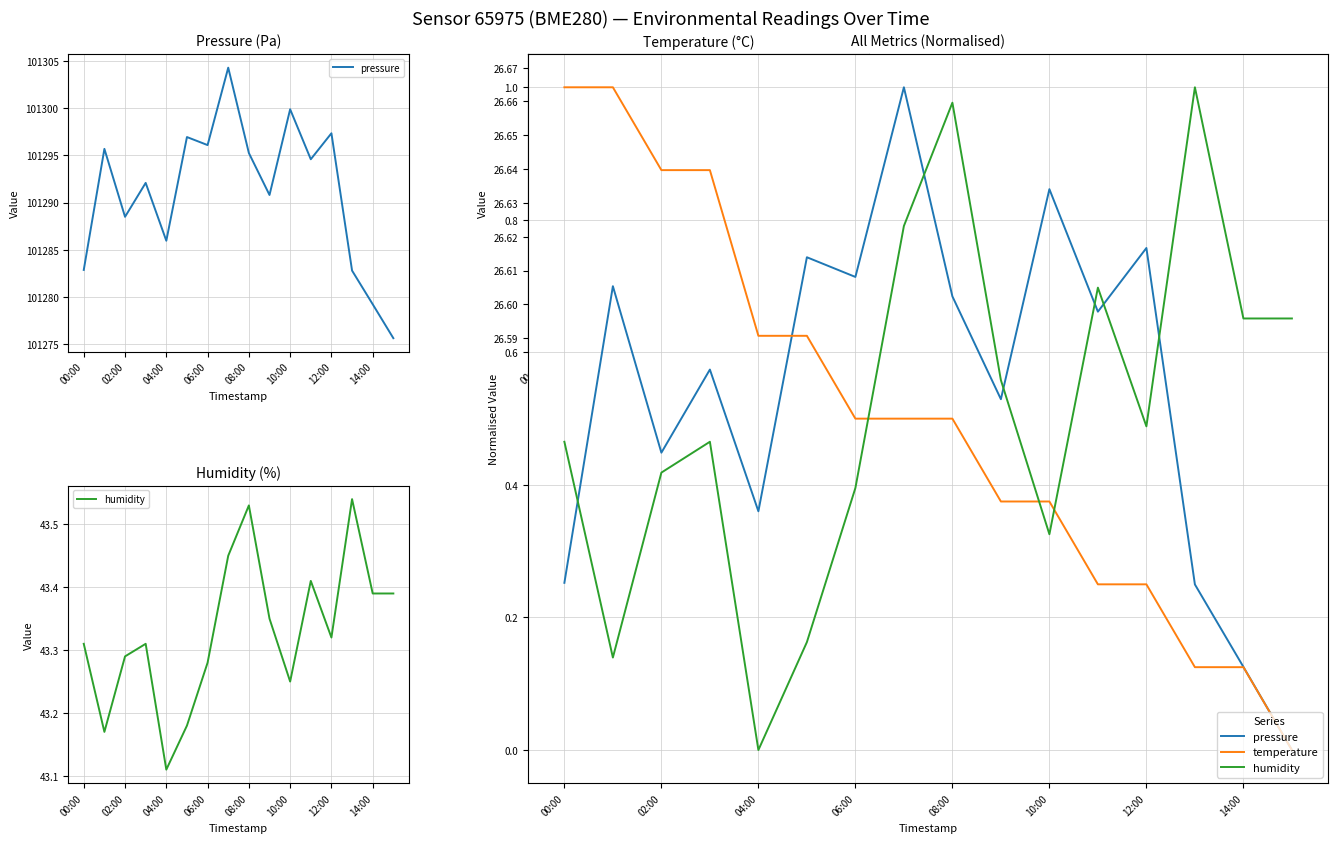

True or false: pressure and humidity cross at least once.

True